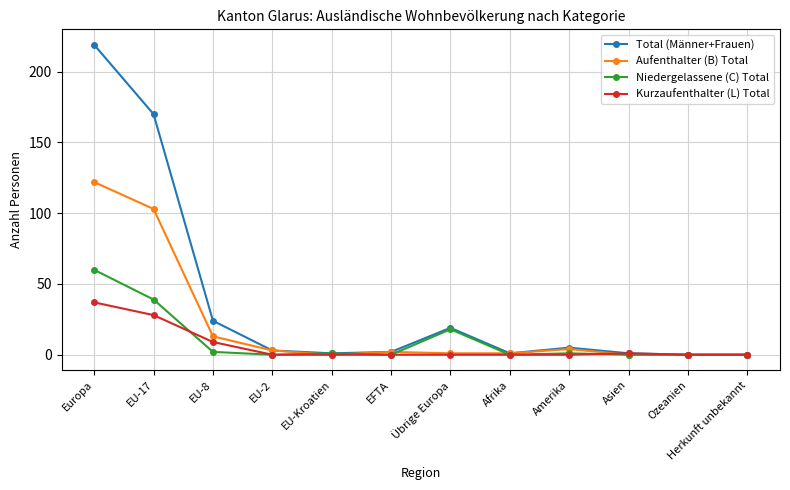

What is the label of the 8th point from the right?

EU-Kroatien